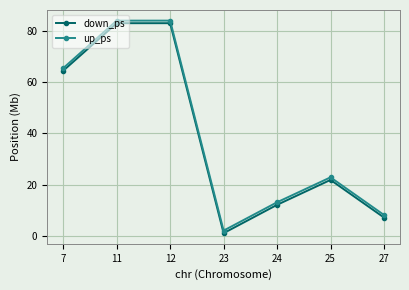

The up_ps series shows 8.2 at 27. True or false?

True